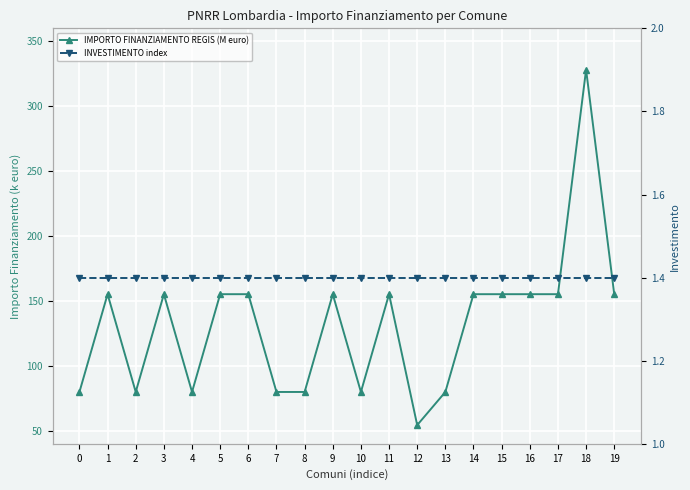

How many data points does each series have?

20